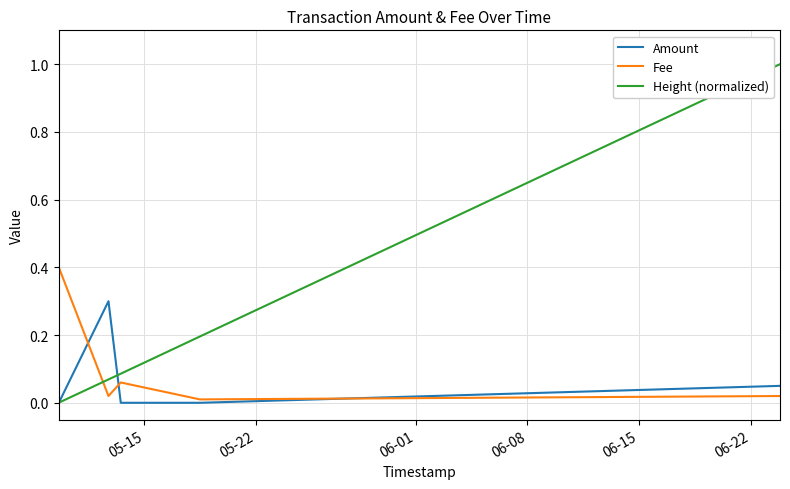

Which series ends up on top after the final intersection of Height (normalized) and Amount?

Height (normalized)